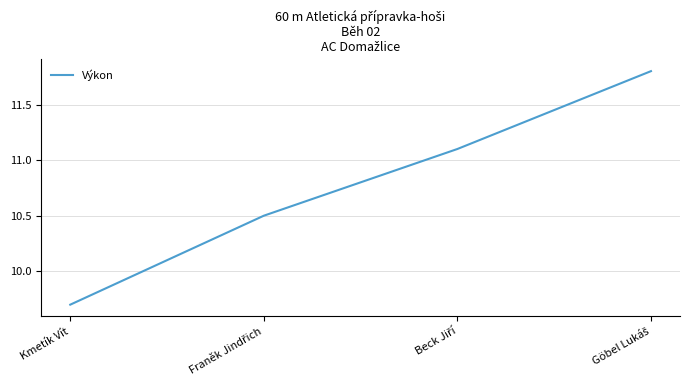

Reading left to right, what are all the values shown in this chart?

9.7	10.5	11.1	11.8